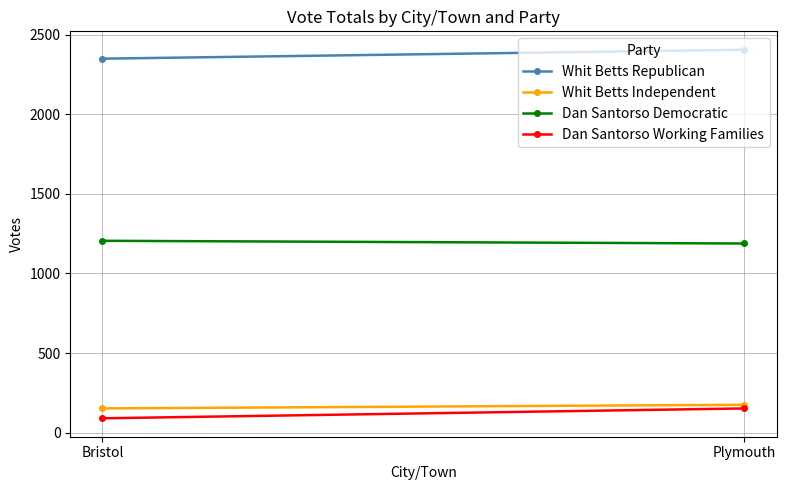

Which has a higher value, Plymouth or Bristol?

Plymouth